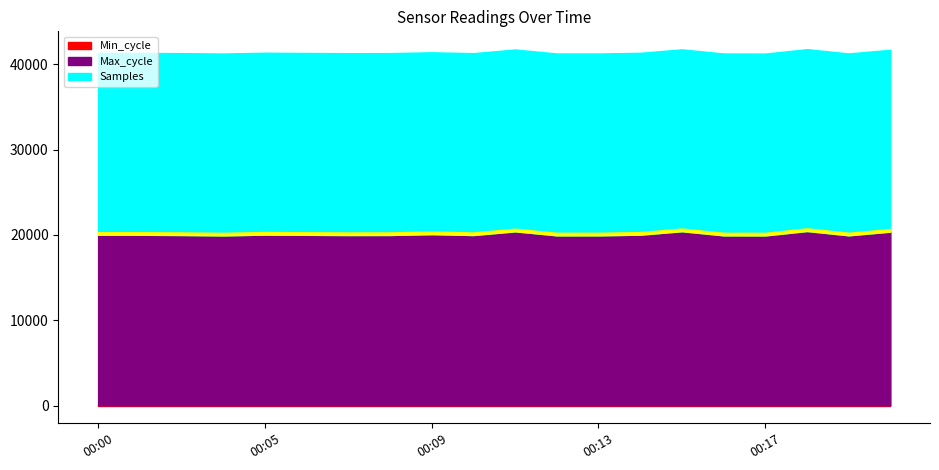

In Samples, how many points are higher than both neighbors (excluding endpoints)?

6